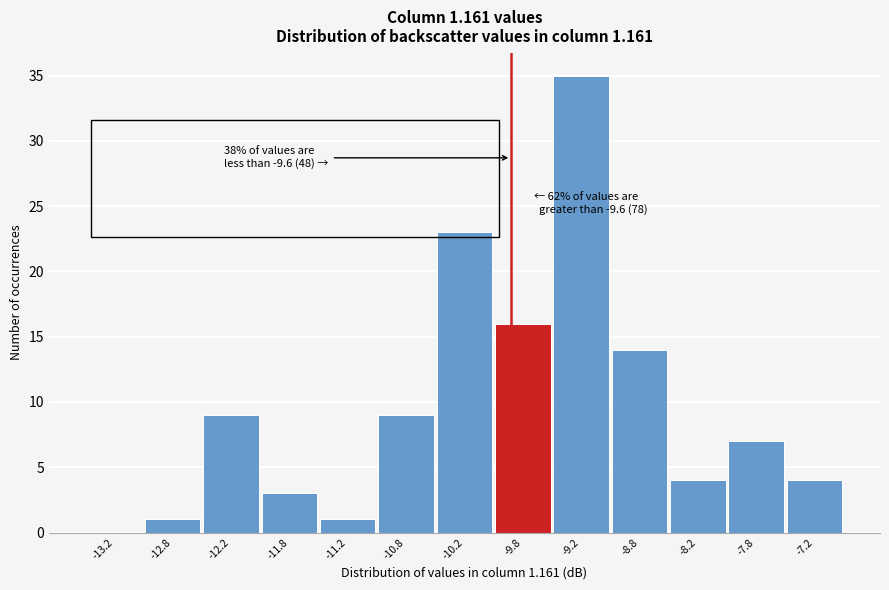

Reading left to right, what are all the values shown in this chart?

-13.2=0	-12.8=1	-12.2=9	-11.8=3	-11.2=1	-10.8=9	-10.2=23	-9.8=16	-9.2=35	-8.8=14	-8.2=4	-7.8=7	-7.2=4